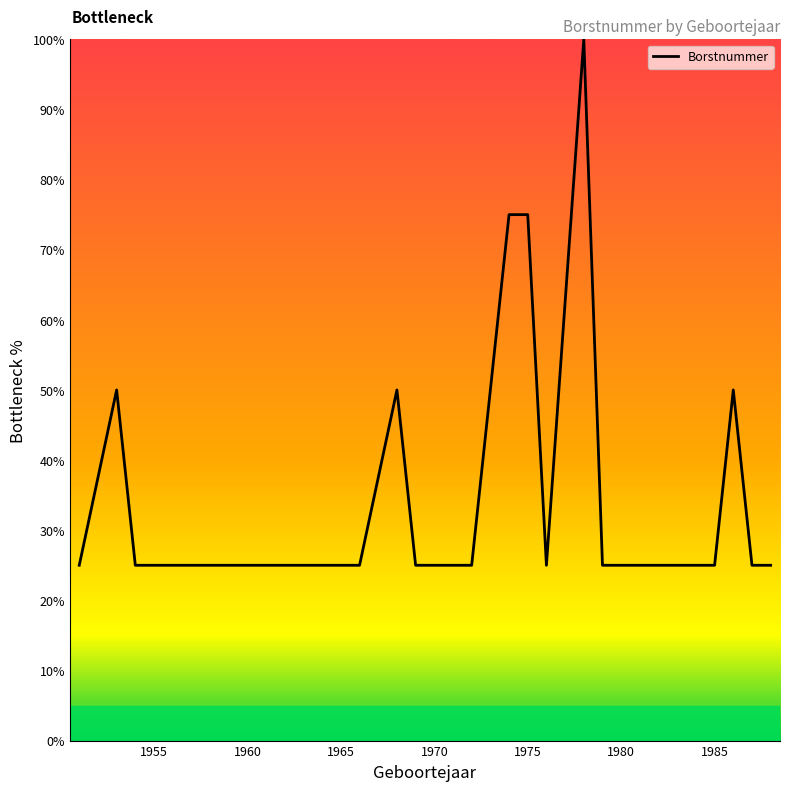

What is the difference between the maximum and minimum values?

75